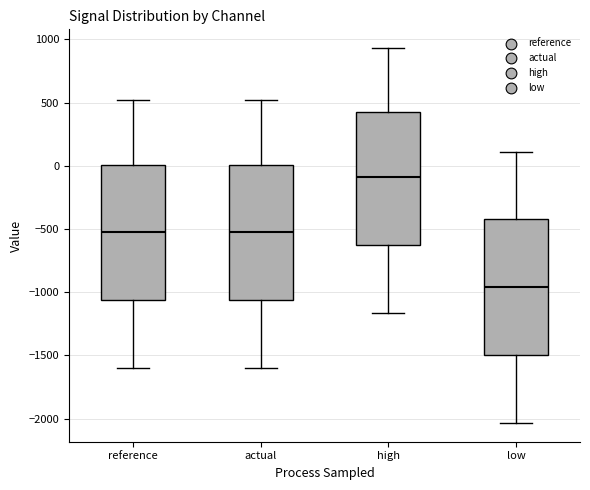

Reading left to right, transcribe this box plot: for each box, give where its median line is, the range the box spans, and where its two whiskers end, as read against the y-axis. The values are not printed on the chart, so give them approximately, as read against the axis.

reference: median -500, box -1050 to 0, whiskers -1600 to 500
actual: median -500, box -1050 to 0, whiskers -1600 to 500
high: median -100, box -600 to 450, whiskers -1150 to 950
low: median -950, box -1500 to -400, whiskers -2050 to 100